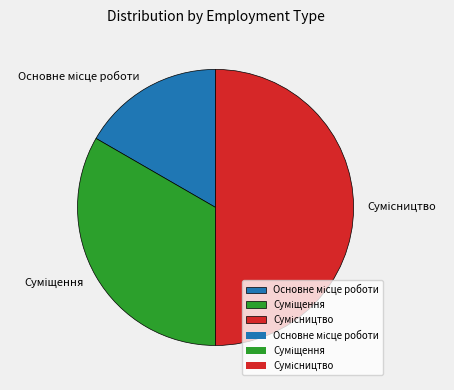

What is the smallest slice in the pie chart?

Основне місце роботи